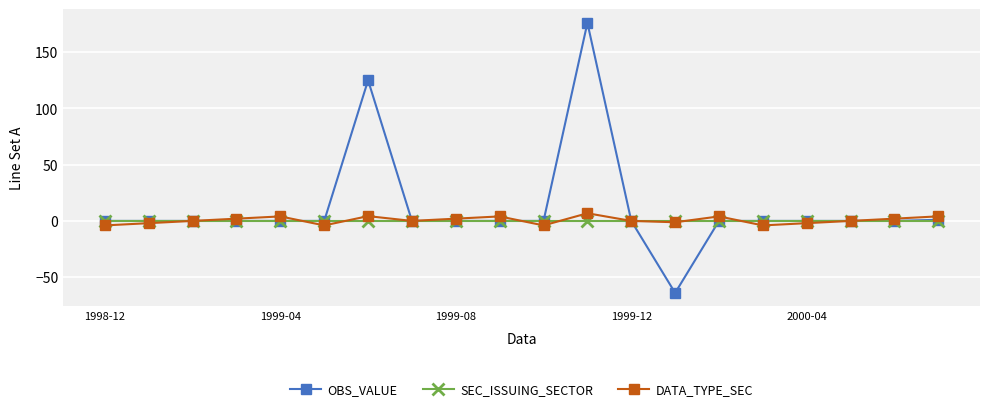

True or false: DATA_TYPE_SEC has more than 0 points higher than both neighbors.

True